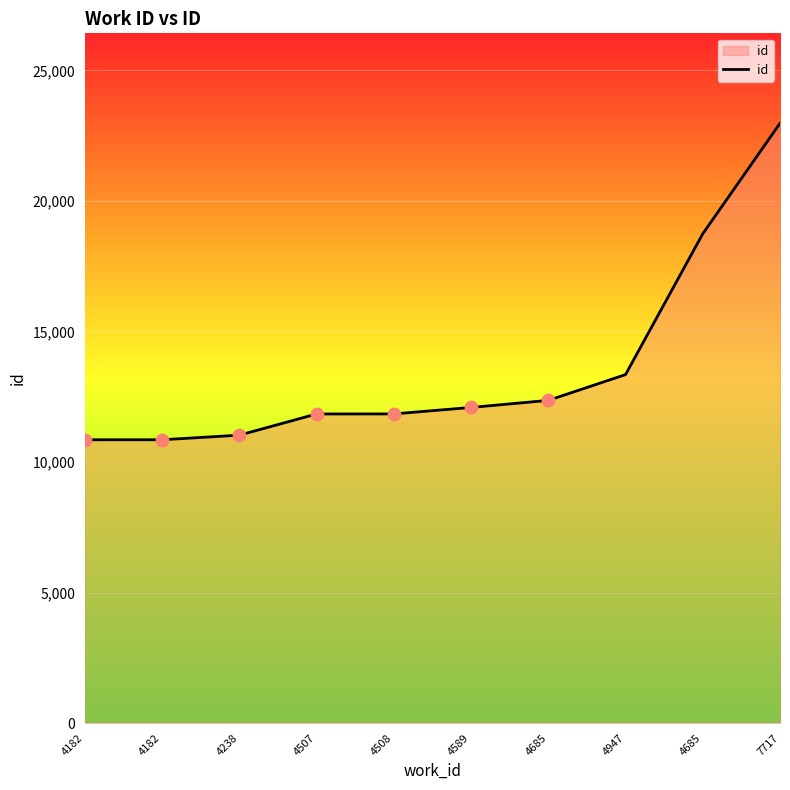

Is this an area chart (filled region under the line)?

Yes